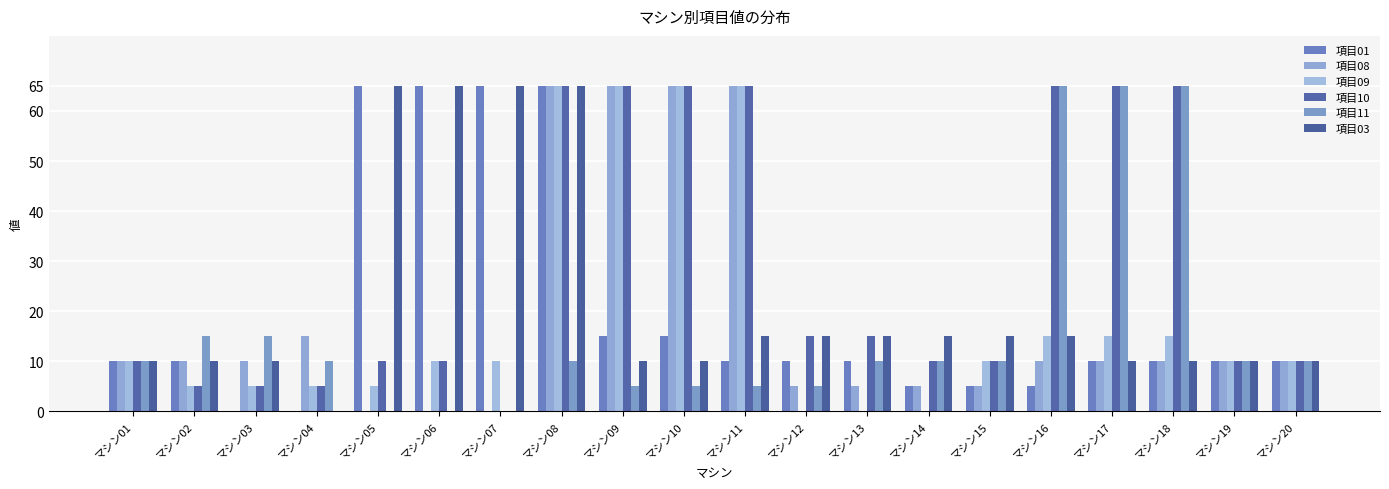

List the labels in order of 項目01 value, largest first.

マシン05, マシン06, マシン07, マシン08, マシン09, マシン10, マシン01, マシン02, マシン11, マシン12, マシン13, マシン17, マシン18, マシン19, マシン20, マシン14, マシン15, マシン16, マシン03, マシン04